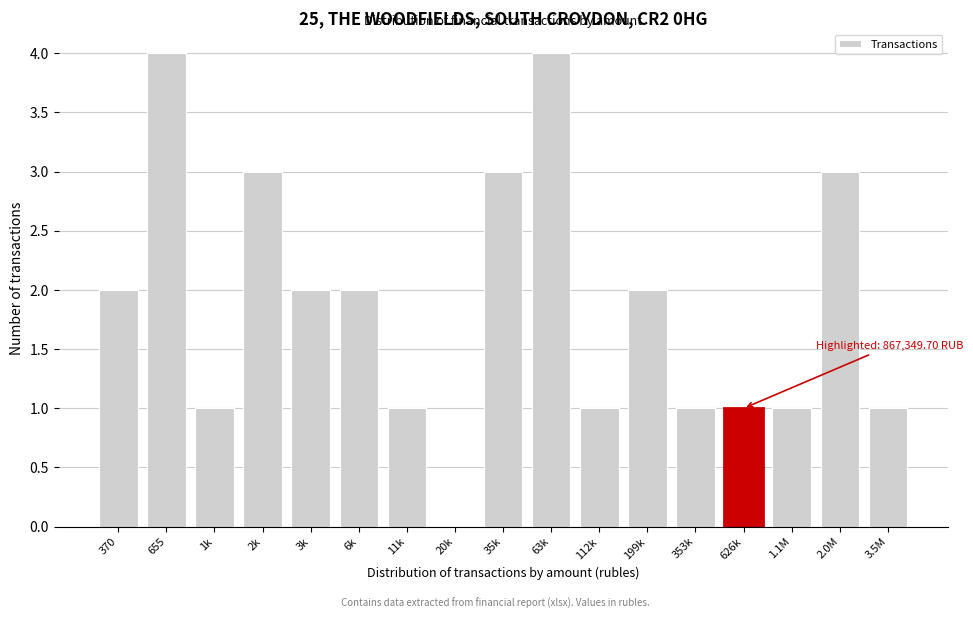

Reading left to right, extract all data points from this chart.

370=2	655=4	1k=1	2k=3	3k=2	6k=2	11k=1	20k=0	35k=3	63k=4	112k=1	199k=2	353k=1	626k=1	1.1M=1	2.0M=3	3.5M=1